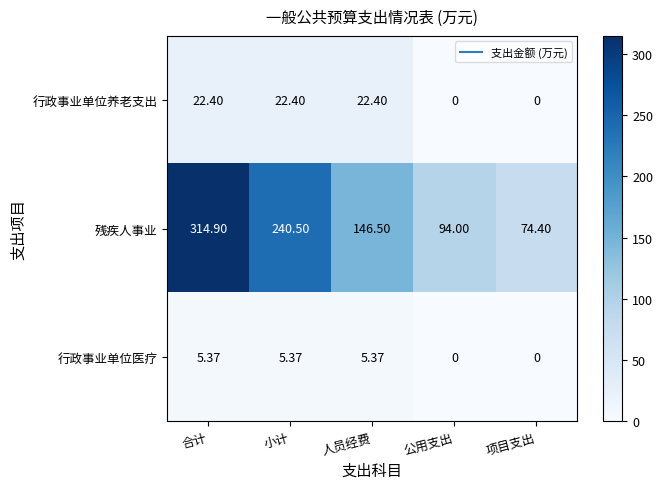

What is the greatest value displayed?

314.9